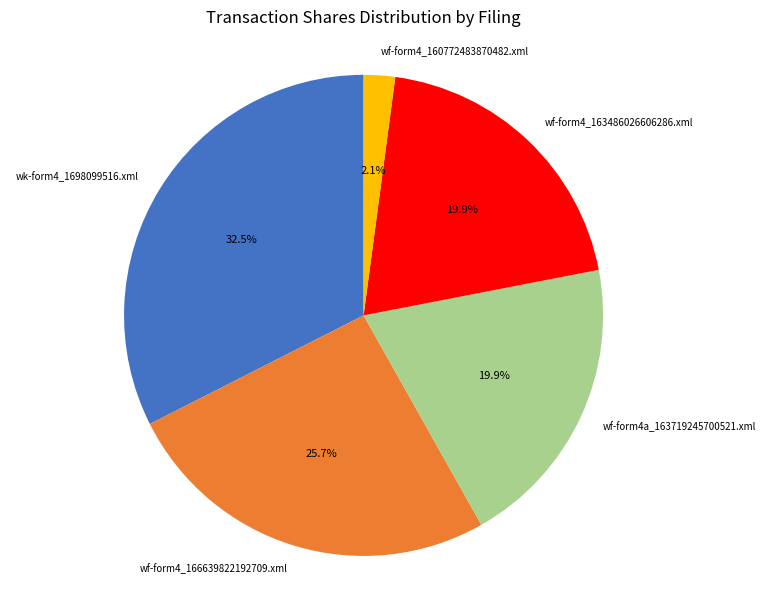

To the nearest percent, what percentage of the pie is wf-form4_160772483870482.xml?

2%